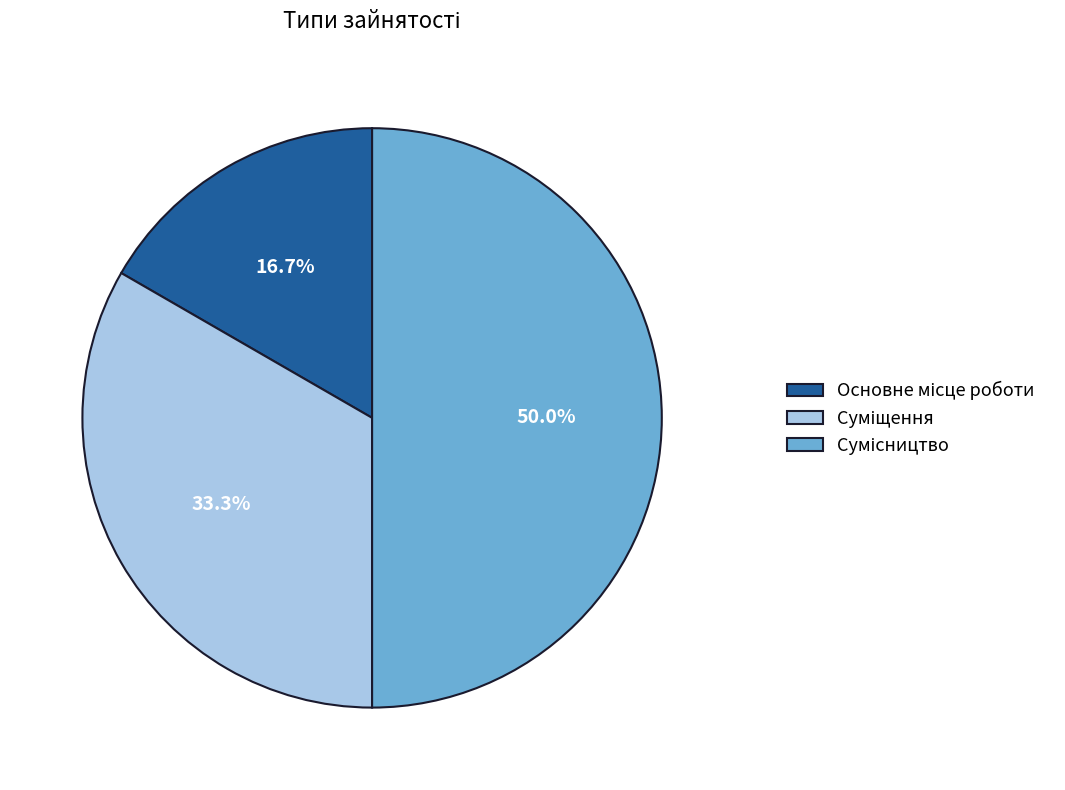

How many slices are in this pie chart?

3